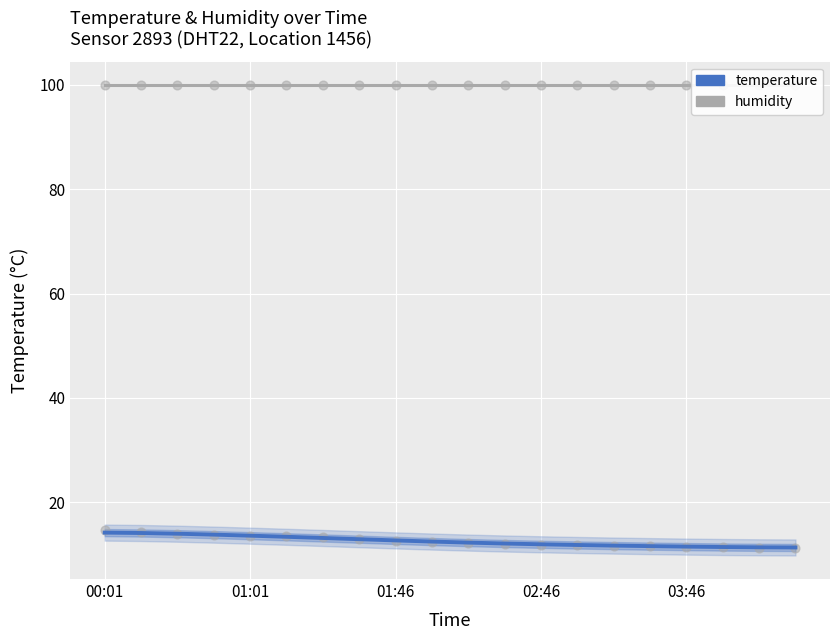

Is the value of humidity at 15 greater than the value of temperature at 12?

Yes